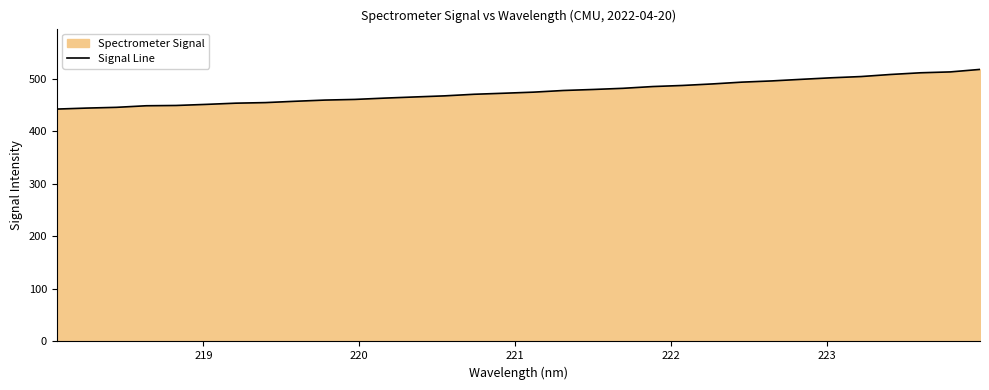

What is the smallest value displayed?

442.3